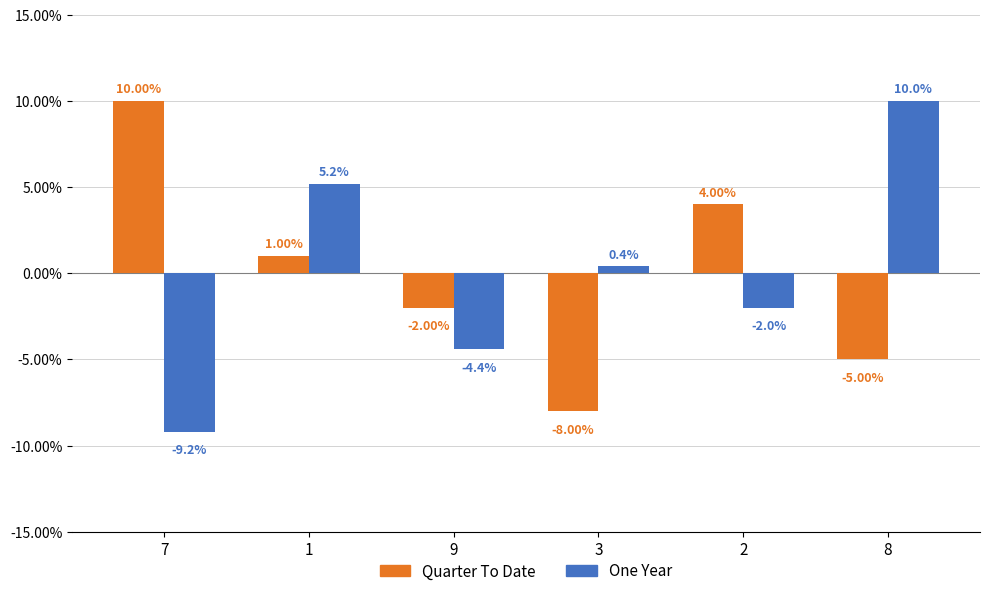

Reading right to left, what are all the values shown in this chart?

Quarter To Date: -5.0	4.0	-8.0	-2.0	1.0	10.0
One Year: 10.0	-2.0	0.4	-4.4	5.2	-9.2